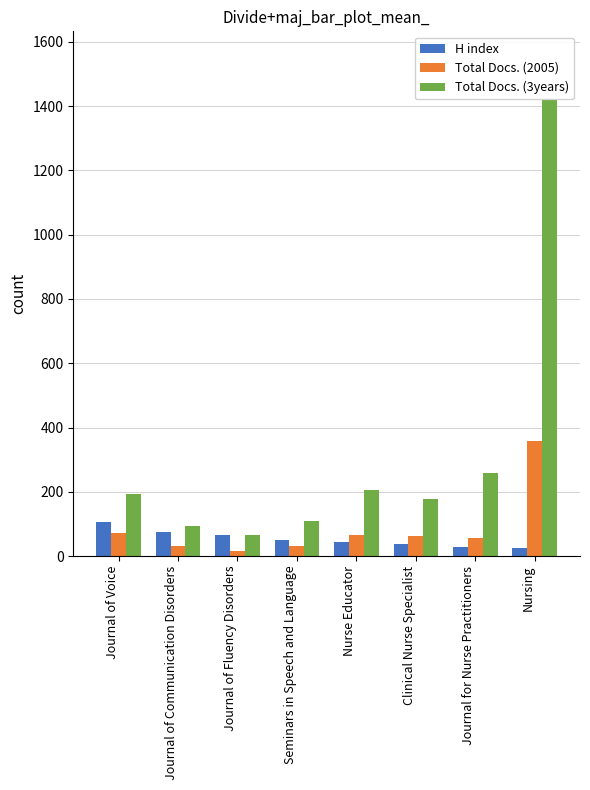

The Total Docs. (2005) series shows 358 at Nursing. True or false?

True